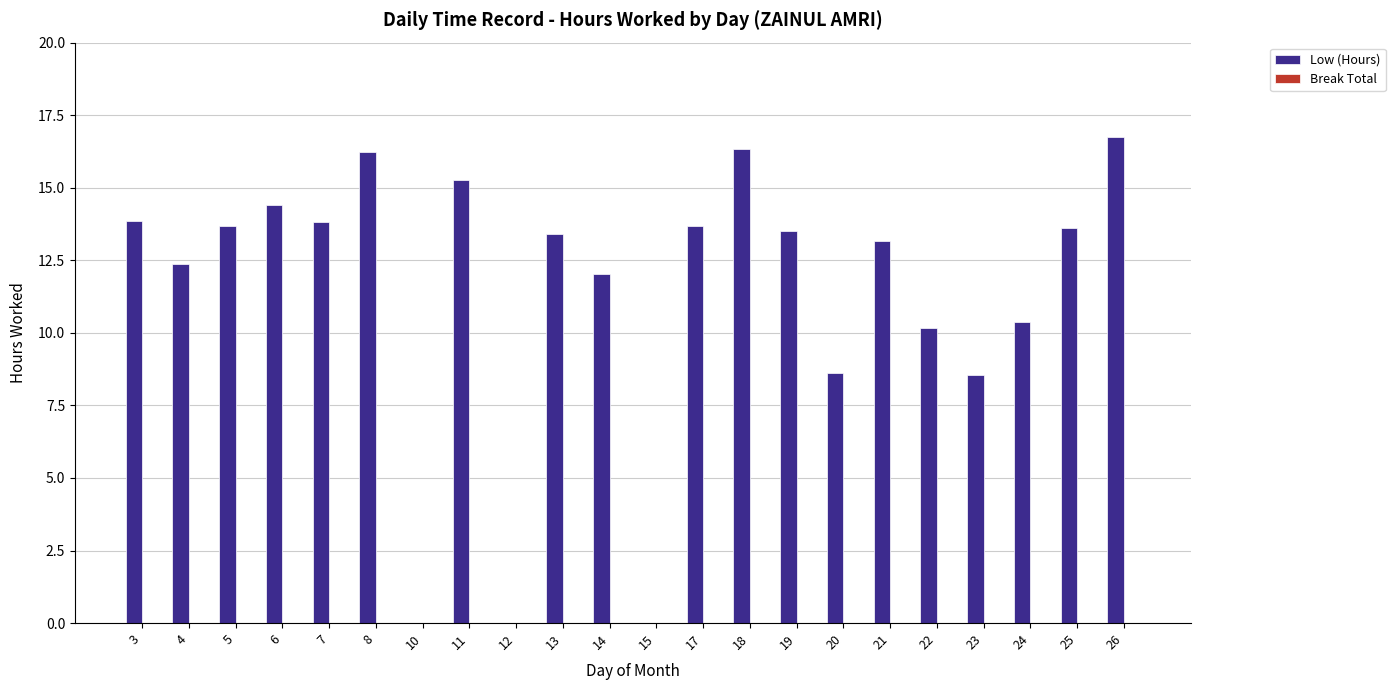

What is the ratio of the value at 3 to the value at 17?

1.0